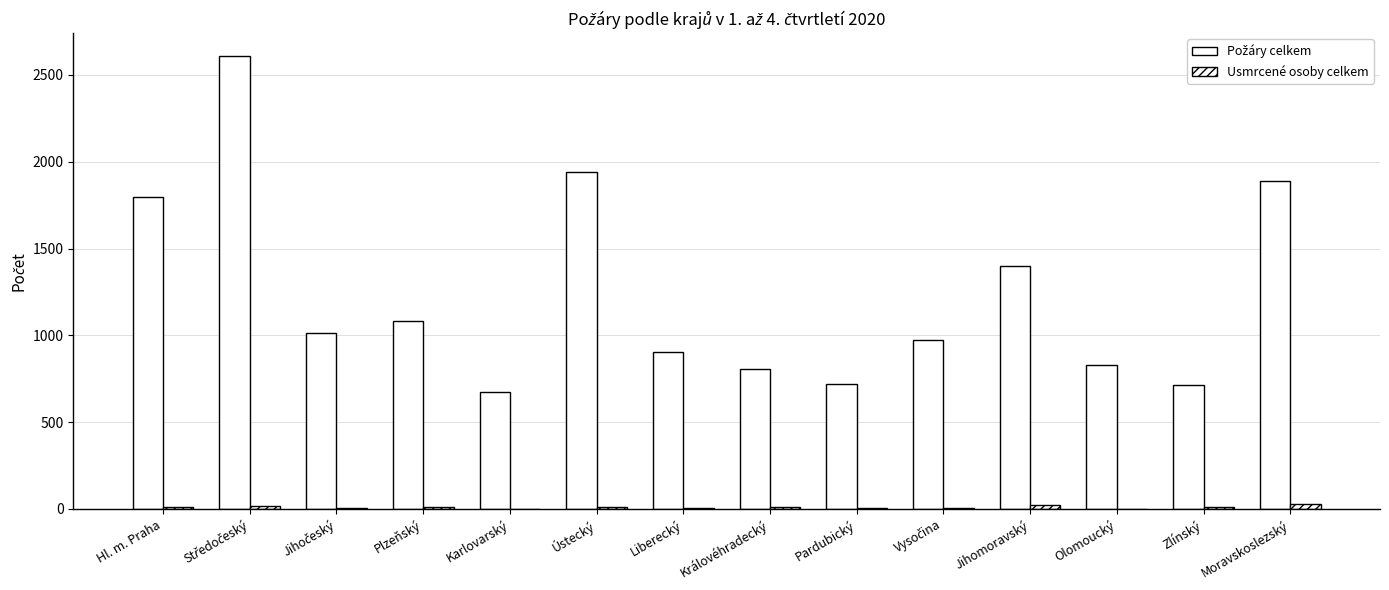

What is the label of the 3rd bar from the left?

Jihočeský